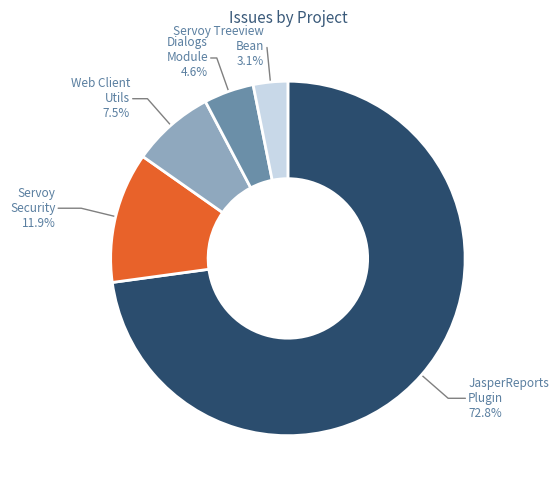

What is the smallest slice in the pie chart?

Servoy Treeview Bean